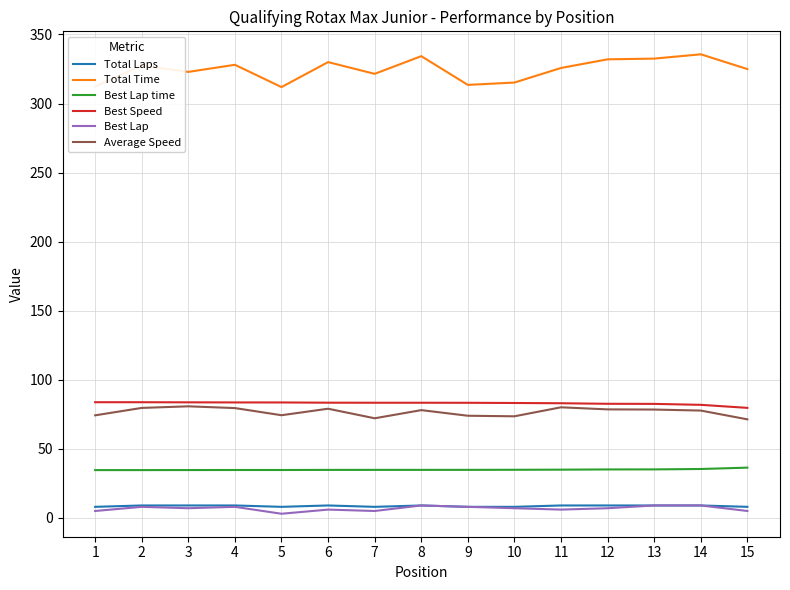

How many distinct data groups are displayed?

6